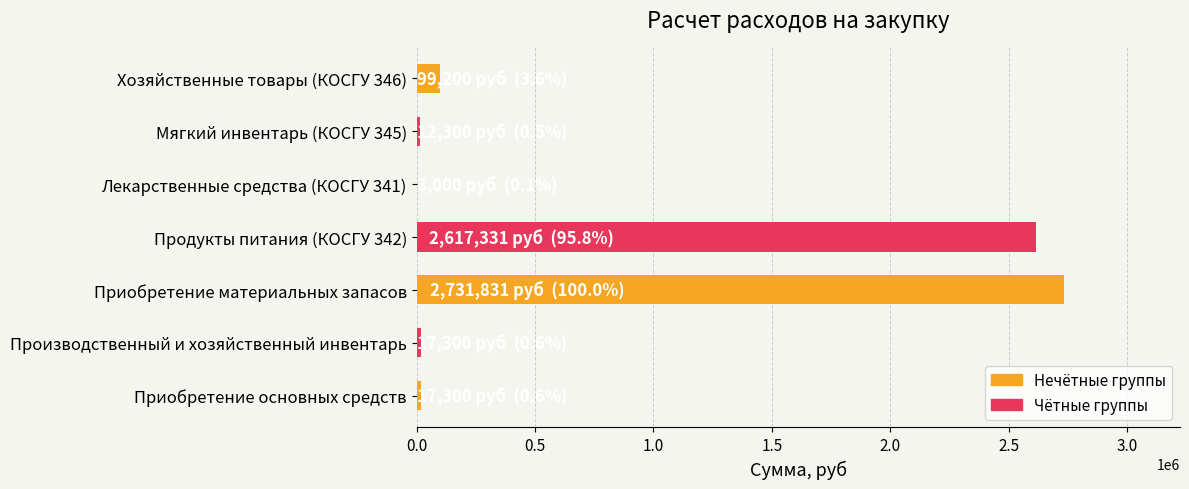

The value at Продукты питания (КОСГУ 342) is 4538008.9. True or false?

False